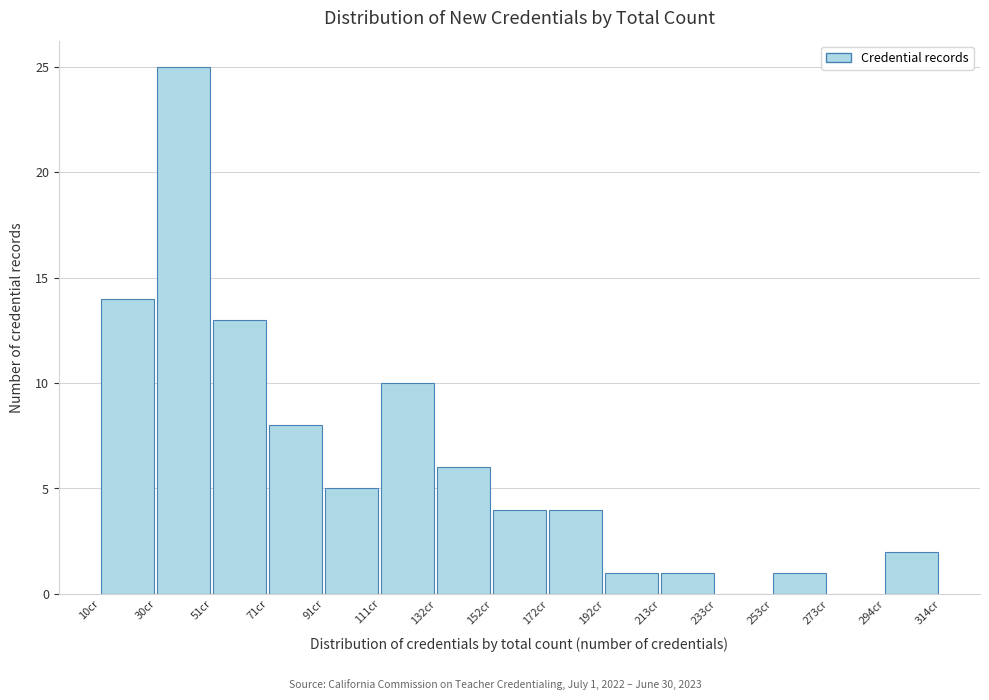

Over which range of the x-axis is the bar tallest?

30 to 50